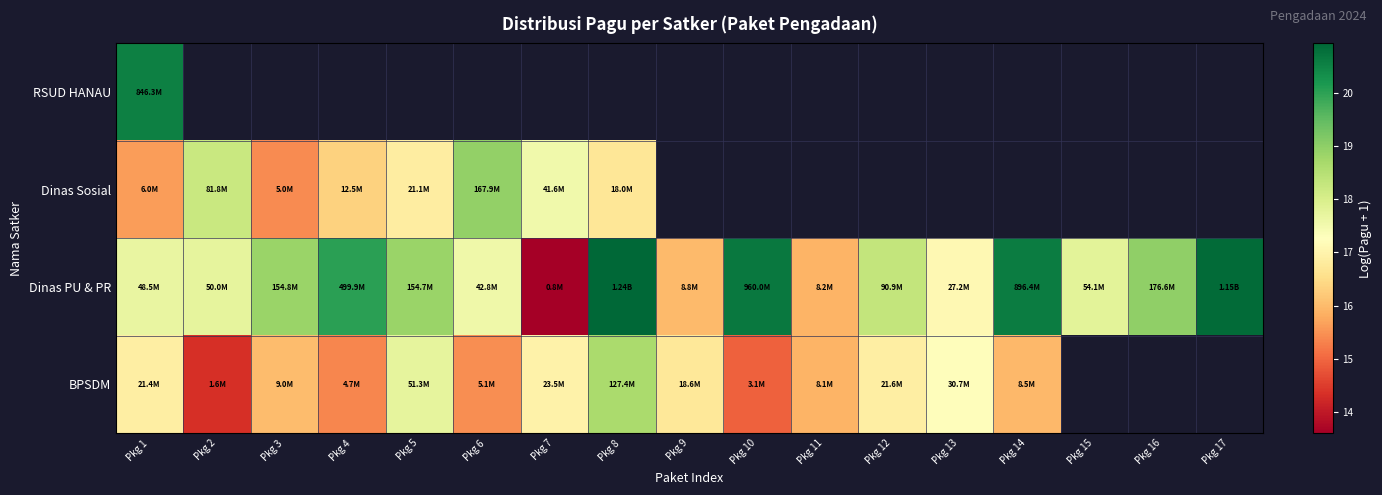

Which category has the highest value across all series?

Pkg 8